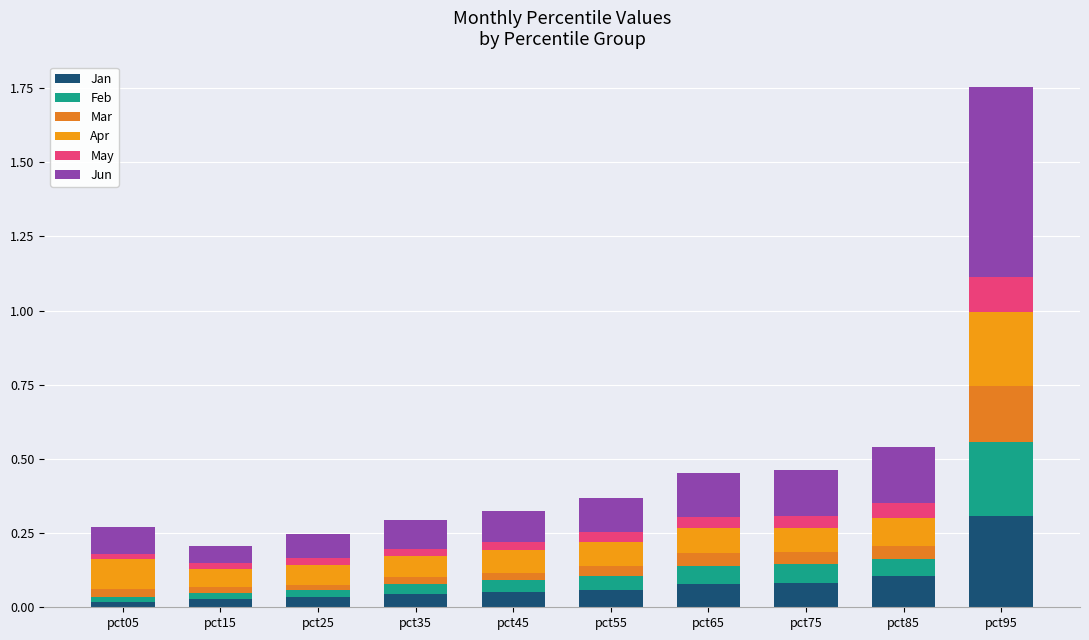

Count the number of categories in the chart.

10